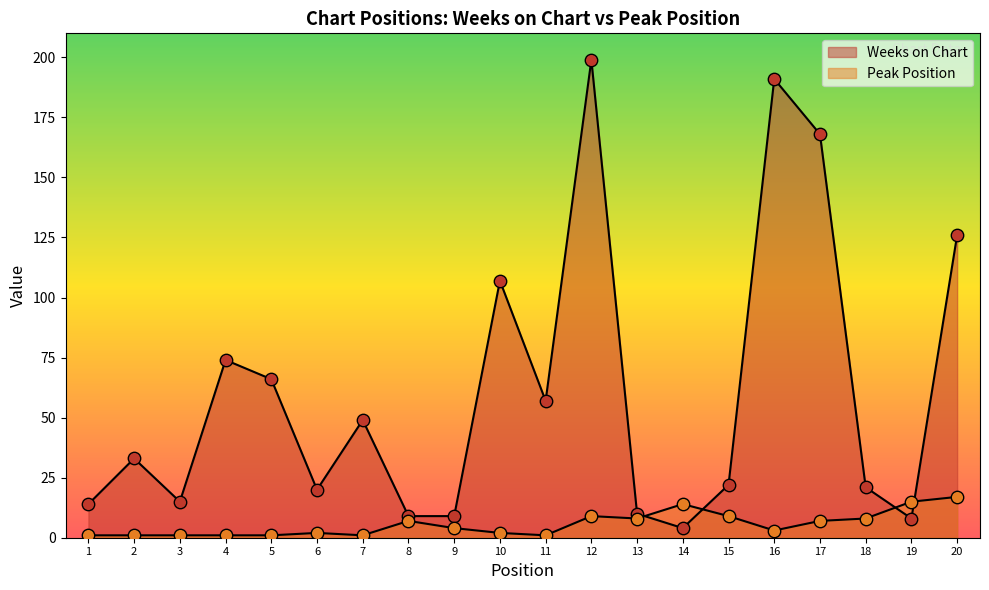

Which series contains the highest Y value?

Weeks on Chart